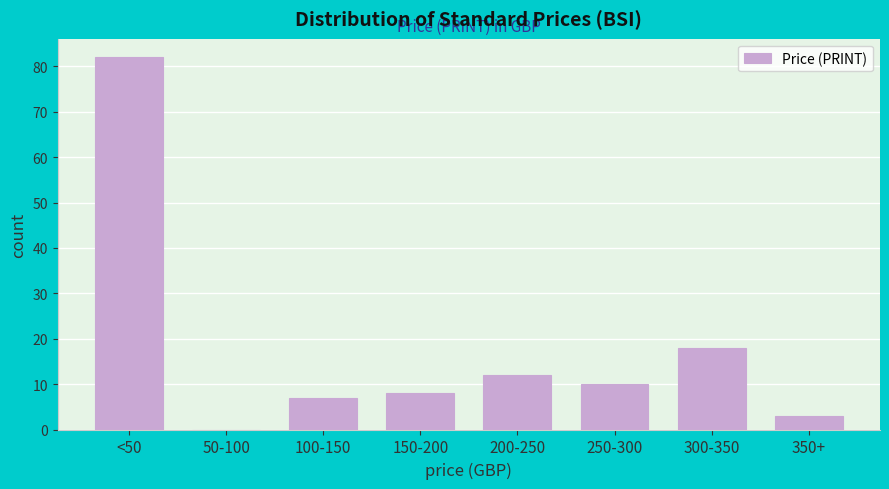

Reading left to right, transcribe all the data shown in this chart.

<50=82	50-100=0	100-150=7	150-200=8	200-250=12	250-300=10	300-350=18	350+=3